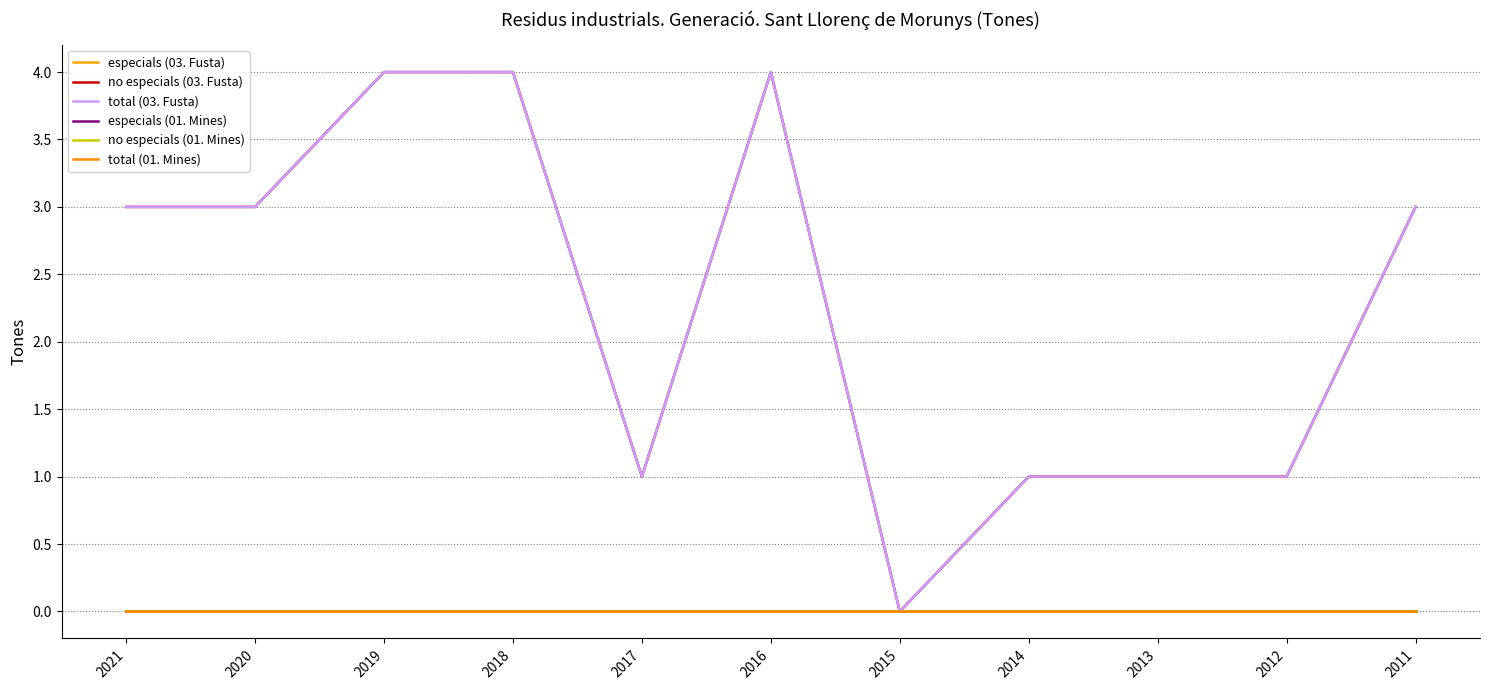

At 2014, list the series in order from largest to smallest.

no especials (03. Fusta), total (03. Fusta), especials (03. Fusta), especials (01. Mines), no especials (01. Mines), total (01. Mines)